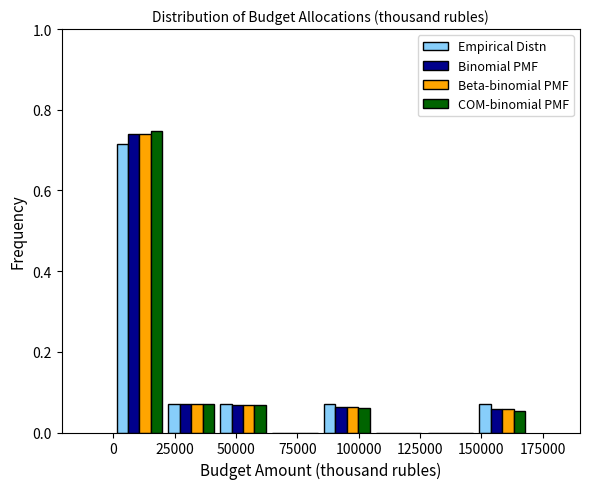

Reading left to right, list every range on the x-axis with the height of the bar of each series over it. Neither the bar edges nor the heights are printed on the chart, so give them approximately, as read against the axes.

0 to 20000: Empirical Distn=0.72	Binomial PMF=0.74	Beta-binomial PMF=0.74	COM-binomial PMF=0.74
20000 to 40000: Empirical Distn=0.08	Binomial PMF=0.08	Beta-binomial PMF=0.08	COM-binomial PMF=0.08
40000 to 65000: Empirical Distn=0.08	Binomial PMF=0.06	Beta-binomial PMF=0.06	COM-binomial PMF=0.06
65000 to 85000: Empirical Distn=0	Binomial PMF=0	Beta-binomial PMF=0	COM-binomial PMF=0
85000 to 105000: Empirical Distn=0.08	Binomial PMF=0.06	Beta-binomial PMF=0.06	COM-binomial PMF=0.06
105000 to 125000: Empirical Distn=0	Binomial PMF=0	Beta-binomial PMF=0	COM-binomial PMF=0
125000 to 150000: Empirical Distn=0	Binomial PMF=0	Beta-binomial PMF=0	COM-binomial PMF=0
150000 to 170000: Empirical Distn=0.08	Binomial PMF=0.06	Beta-binomial PMF=0.06	COM-binomial PMF=0.06